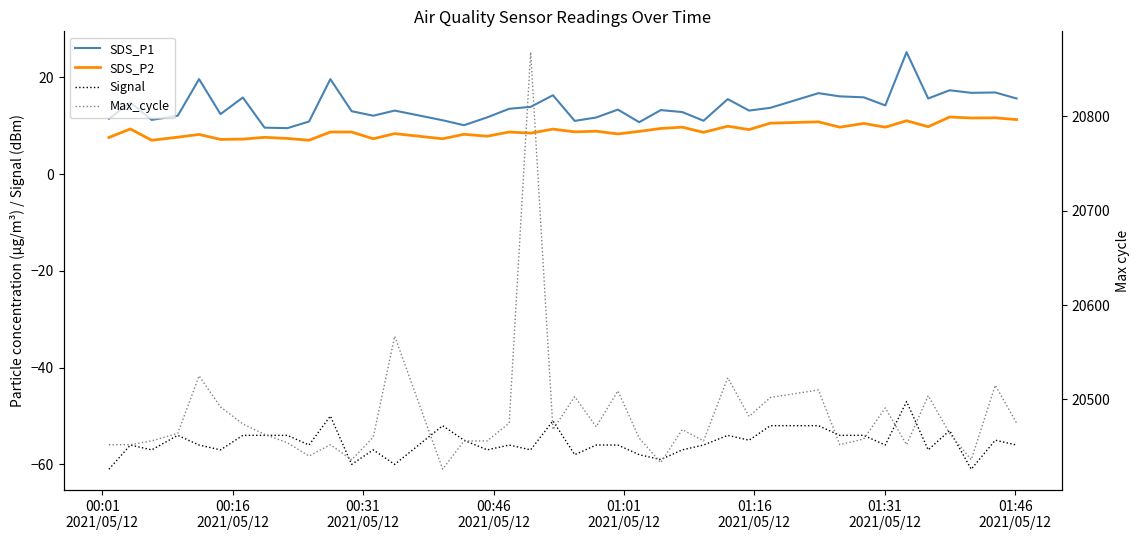

What are all the series names shown in the legend?

SDS_P1, SDS_P2, Signal, Max_cycle